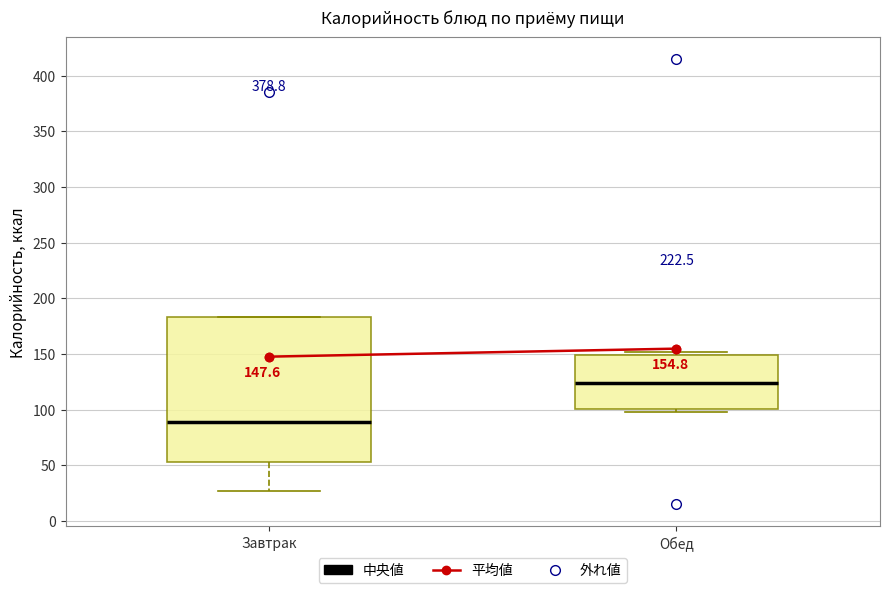

Which box's median line is the lowest?

Завтрак